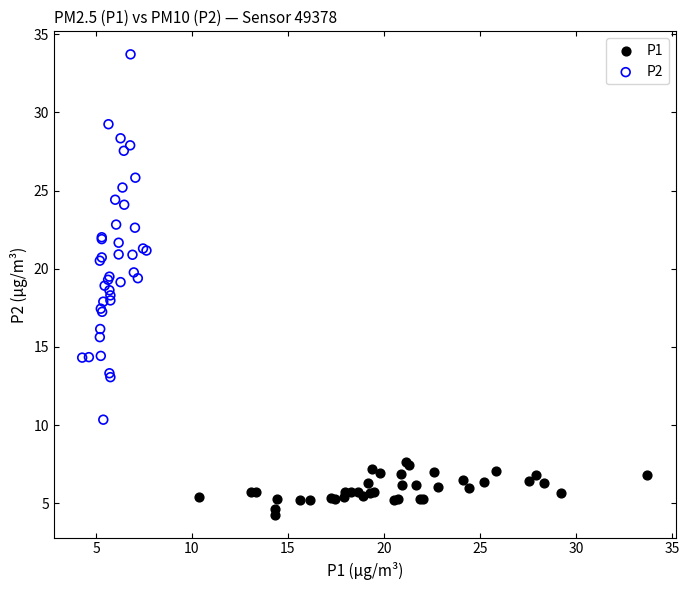

Which series contains the lowest Y value?

P1